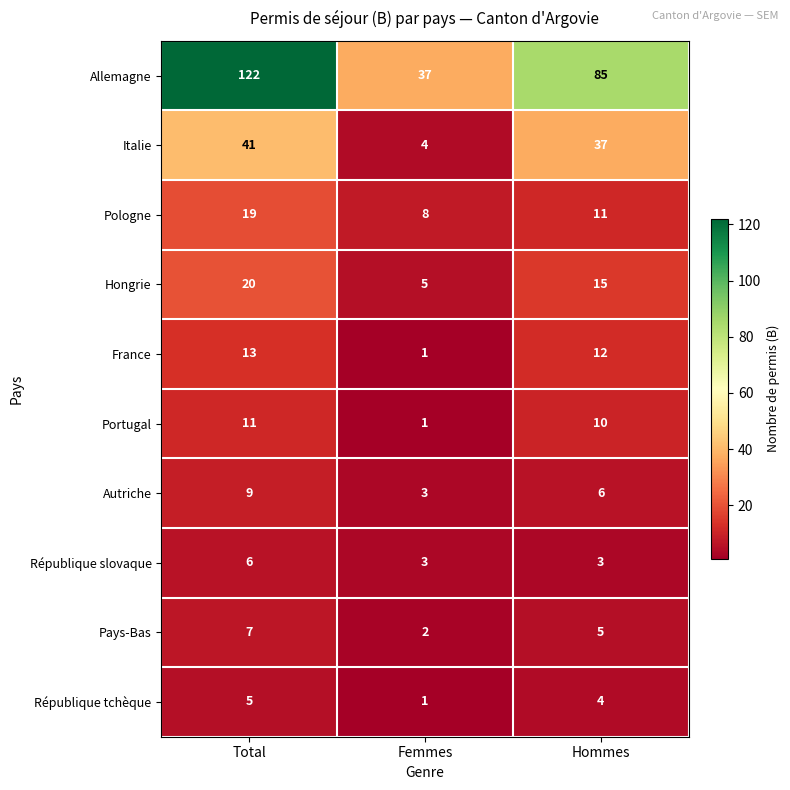

At which category is the sum across all series the highest?

Total